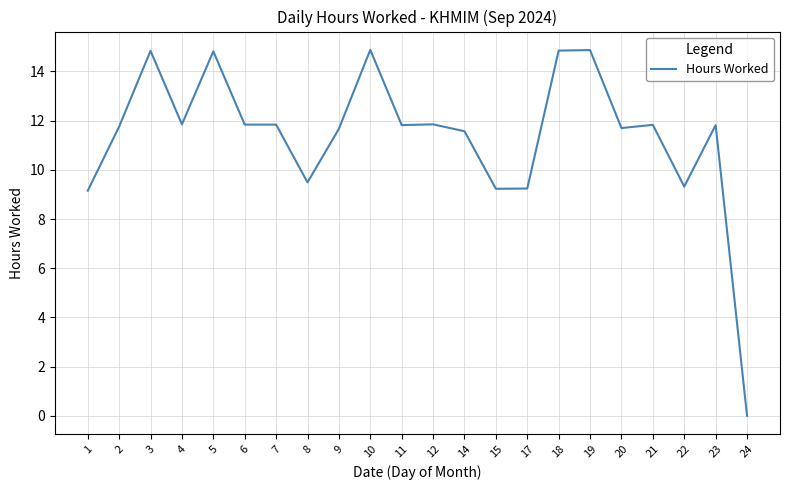

At which category does the chart reach its minimum across all series?

24